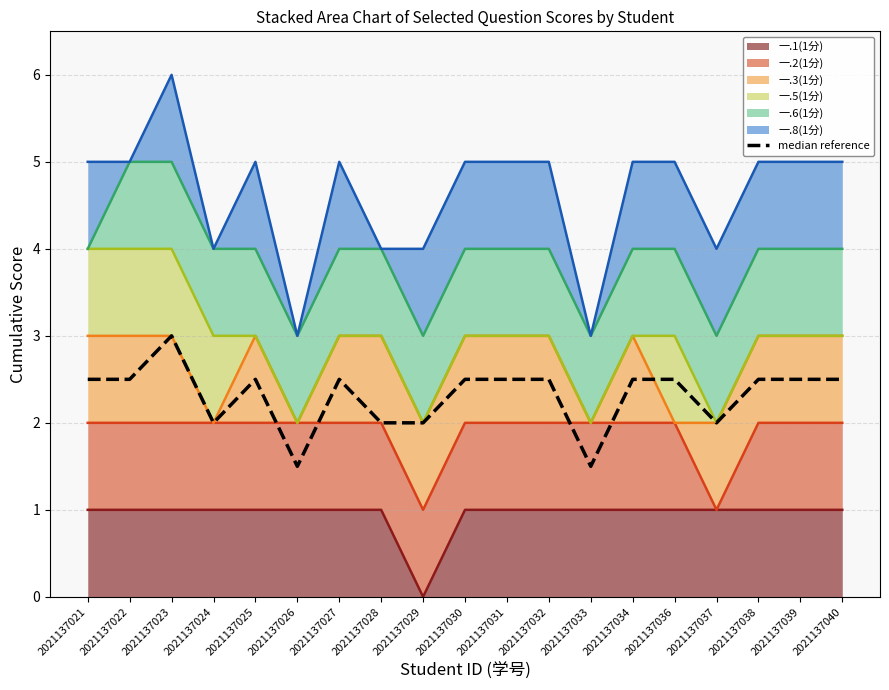

What is the greatest value displayed?

3.0